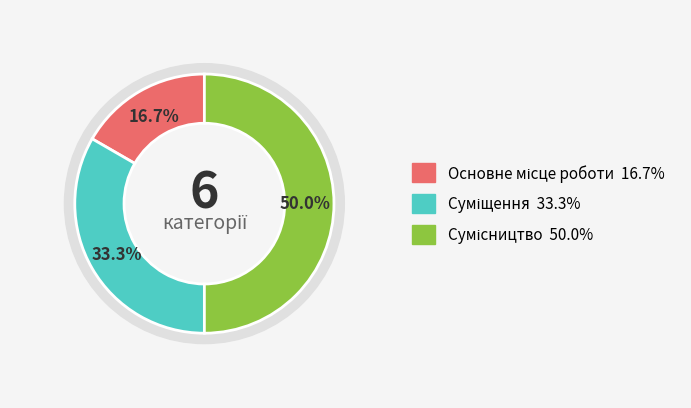

Does Сумісництво represent more than half of the total?

No